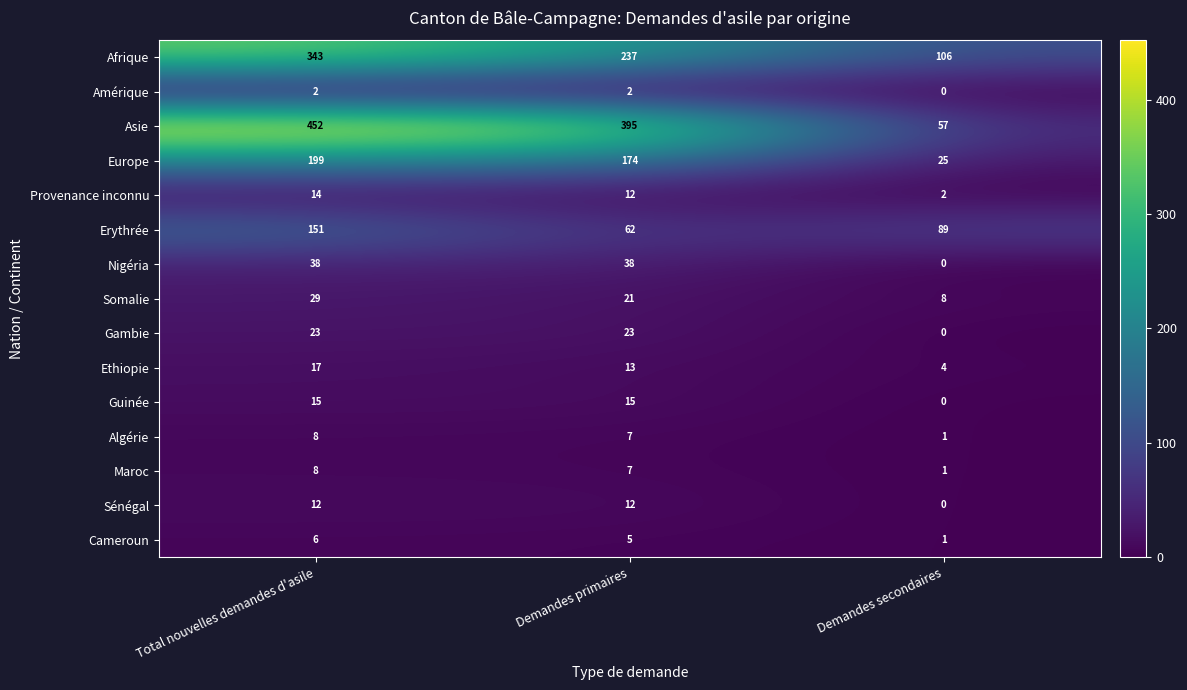

What is the difference between the second highest and minimum values in the Asie series?

338